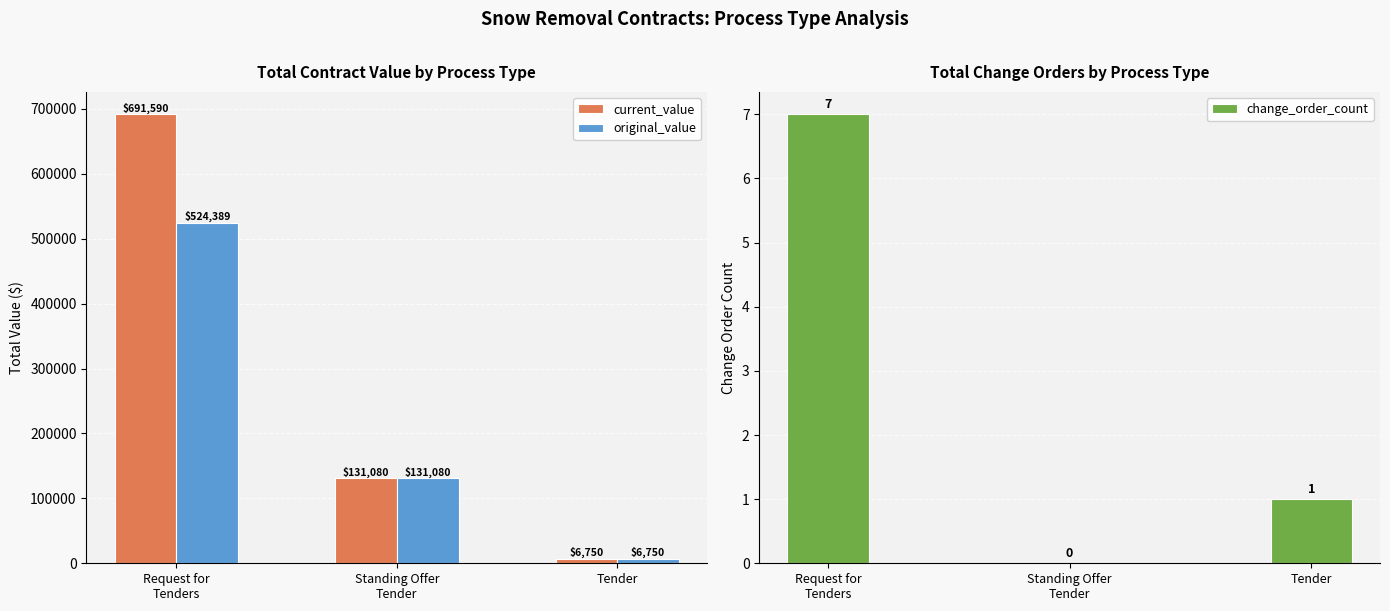

What is the difference between the maximum and minimum values in the current_value series?

684839.7